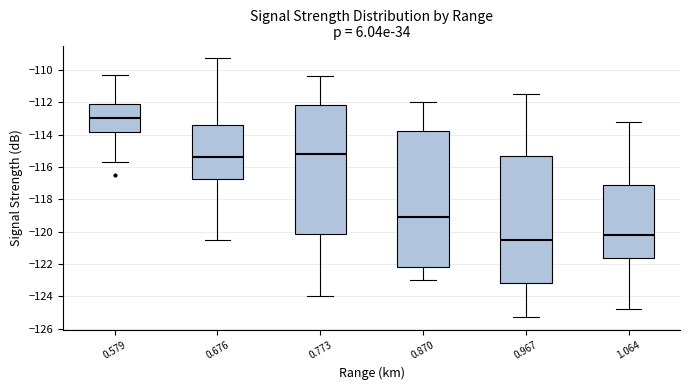

Which box's median line is the highest?

0.579